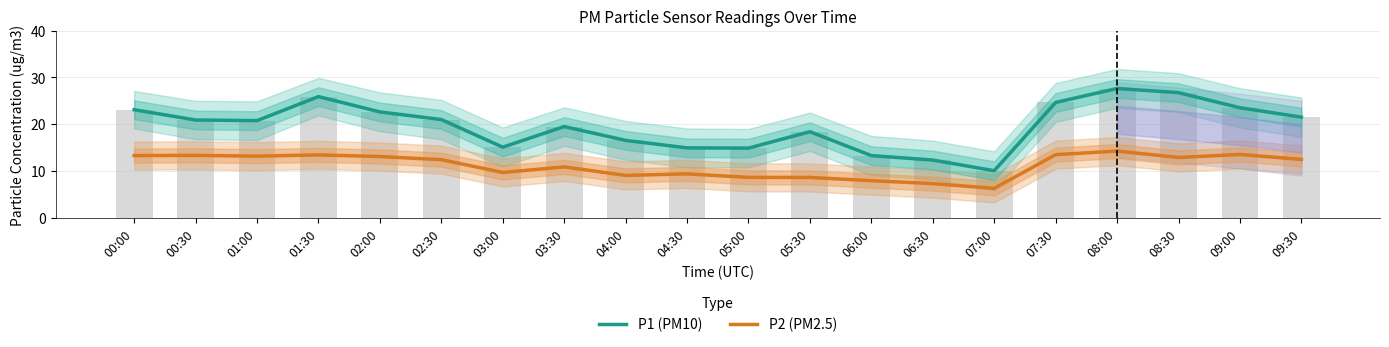

What is the value of the P1 (PM10) bar at the 5th from the left?

22.6